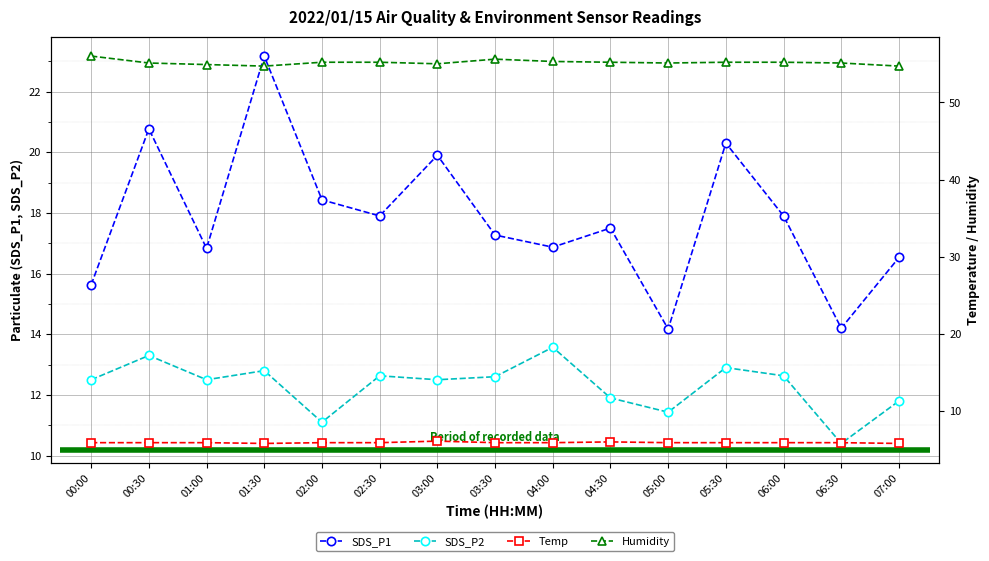

How many data points does each series have?

15